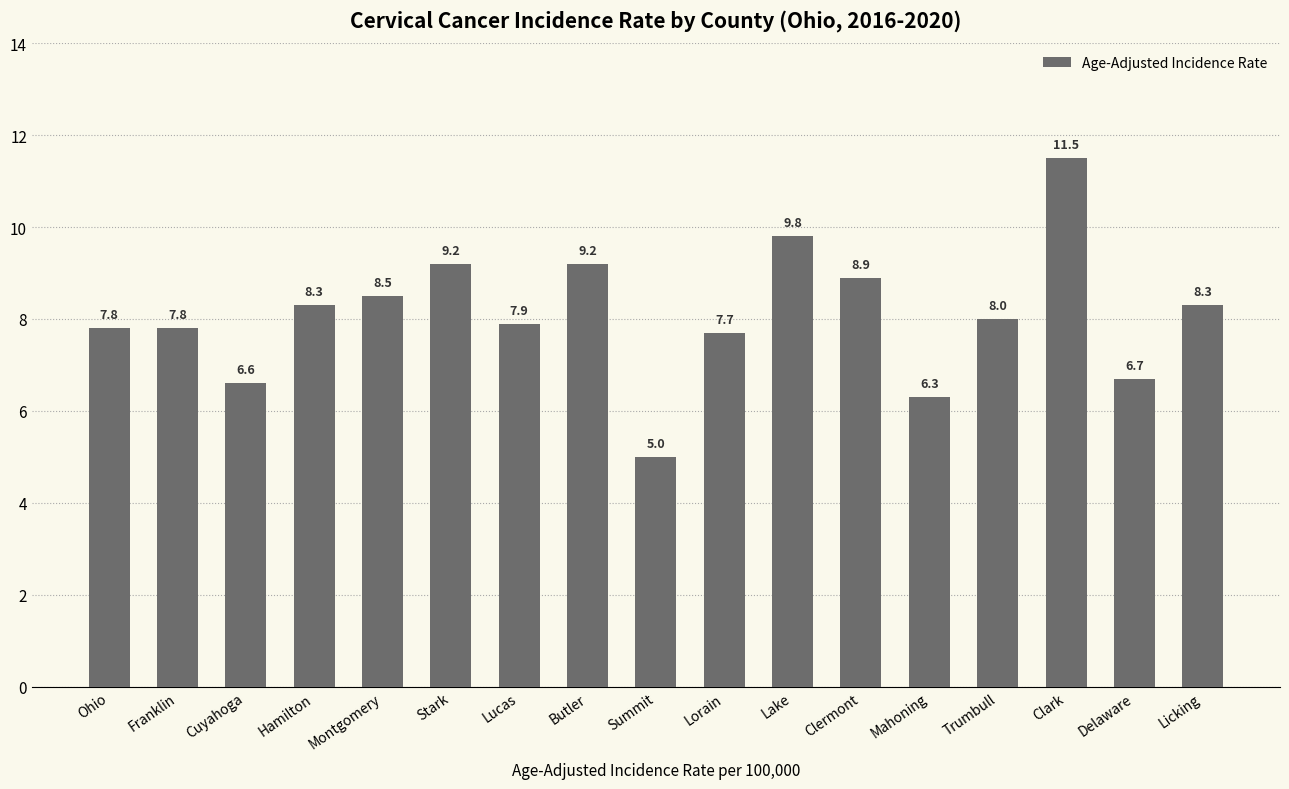

What is the label of the 11th bar from the right?

Lucas